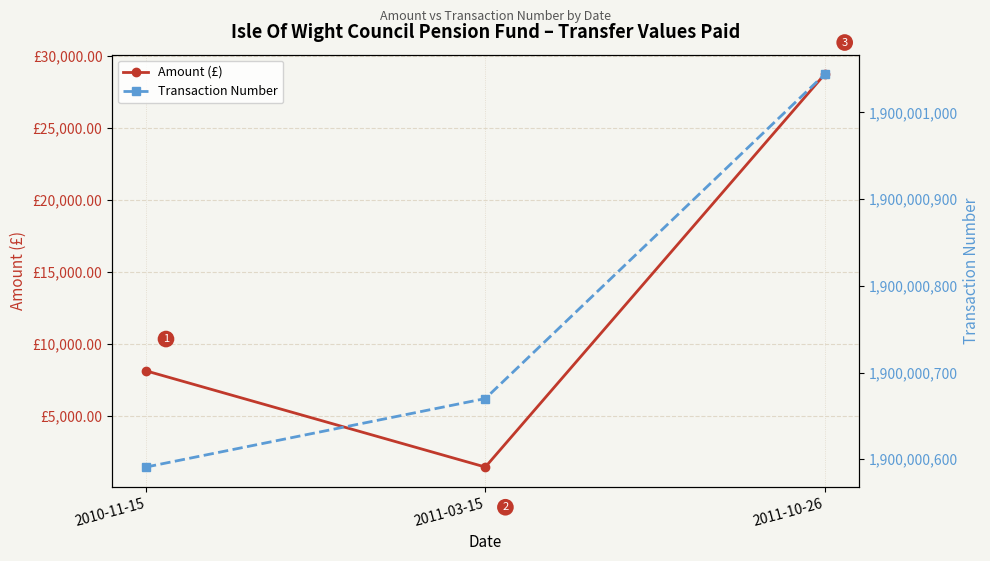

Reading left to right, extract all data points from this chart.

Amount (£): 2010-11-15=8141.1	2011-03-15=1456.8	2011-10-26=28739.7
Transaction Number: 2010-11-15=1900000591.0	2011-03-15=1900000670.0	2011-10-26=1900001044.0